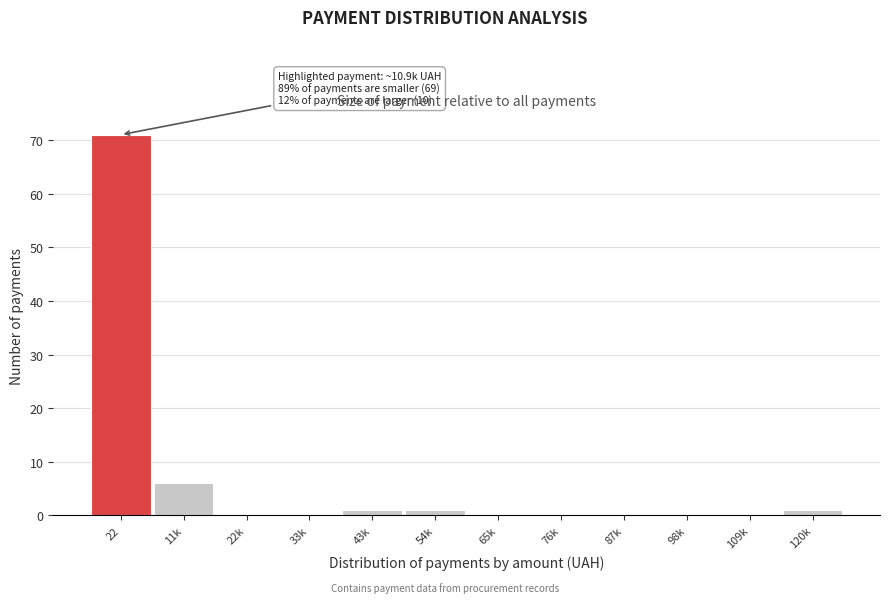

Reading left to right, what are all the values shown in this chart?

22=71	11k=6	22k=0	33k=0	43k=1	54k=1	65k=0	76k=0	87k=0	98k=0	109k=0	120k=1